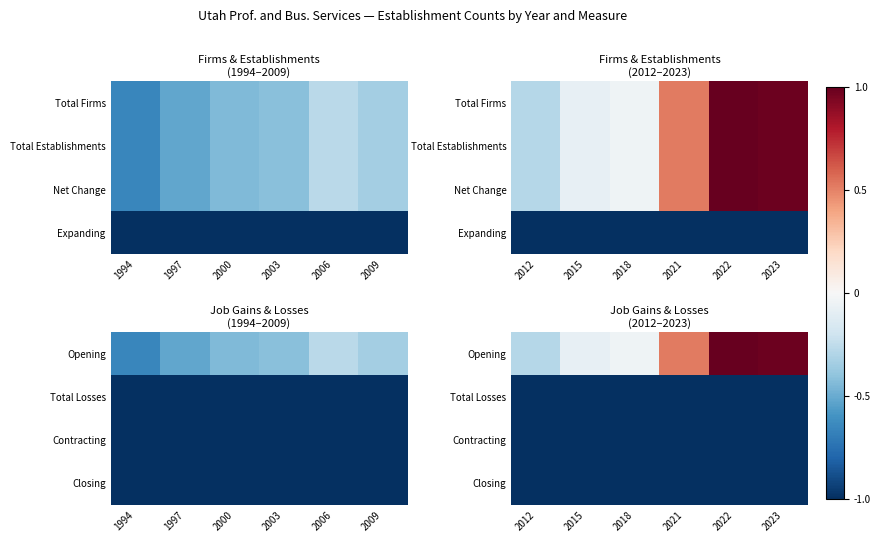

Rank the series at 2021 from highest to lowest value.

Opening, Total Losses, Contracting, Closing